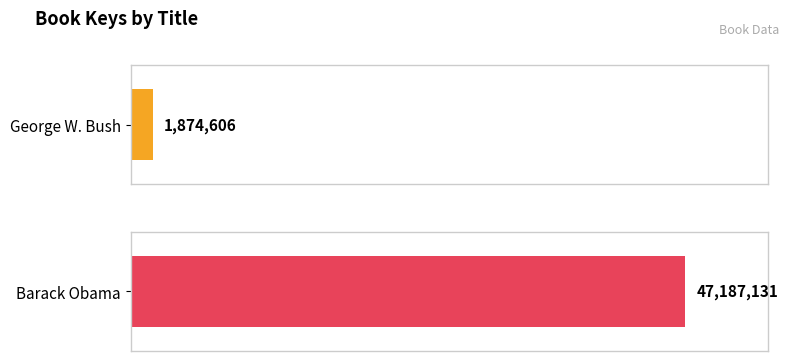

What is the label of the 2nd bar from the right?

George W. Bush